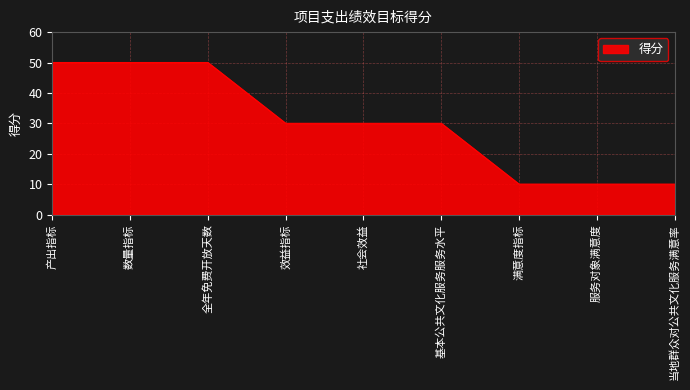

Approximately how many times larger is the value at 数量指标 compared to 满意度指标?

5.0